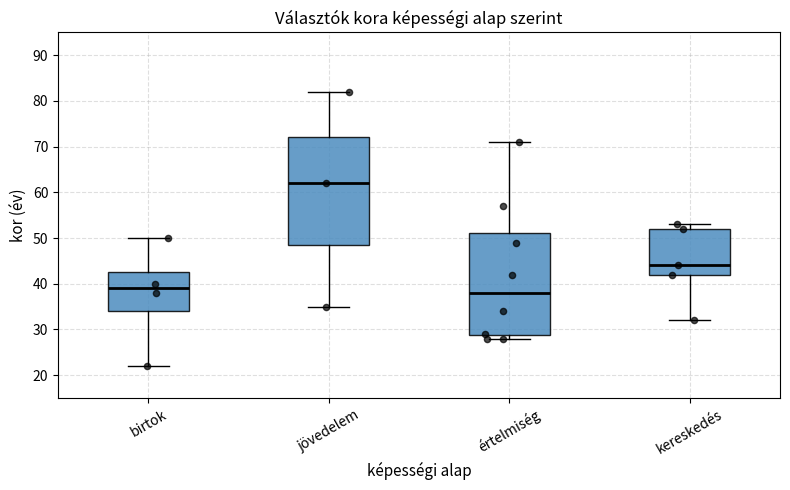

Which box's median line is the lowest?

értelmiség